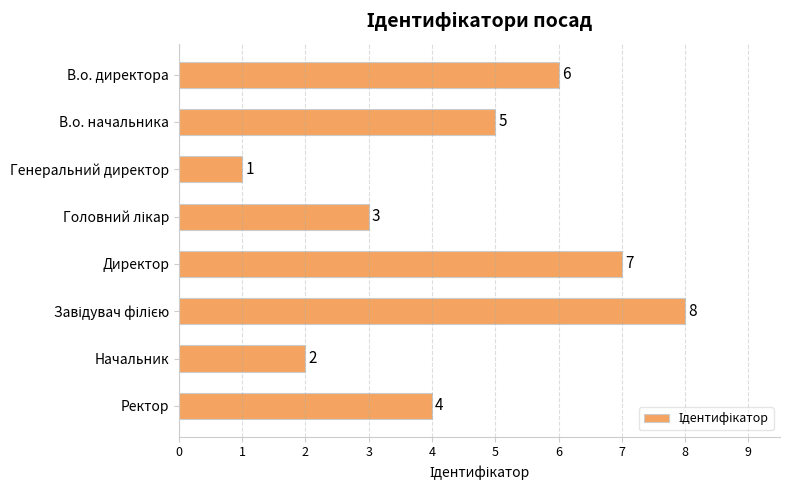

At which label is the value closest to 4?

Ректор